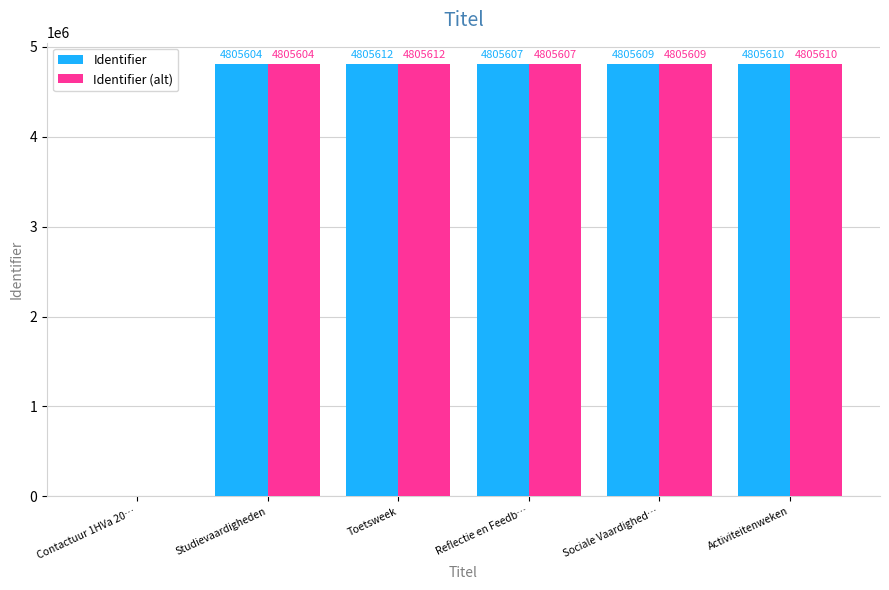

Which label corresponds to the largest value in the chart?

Toetsweek